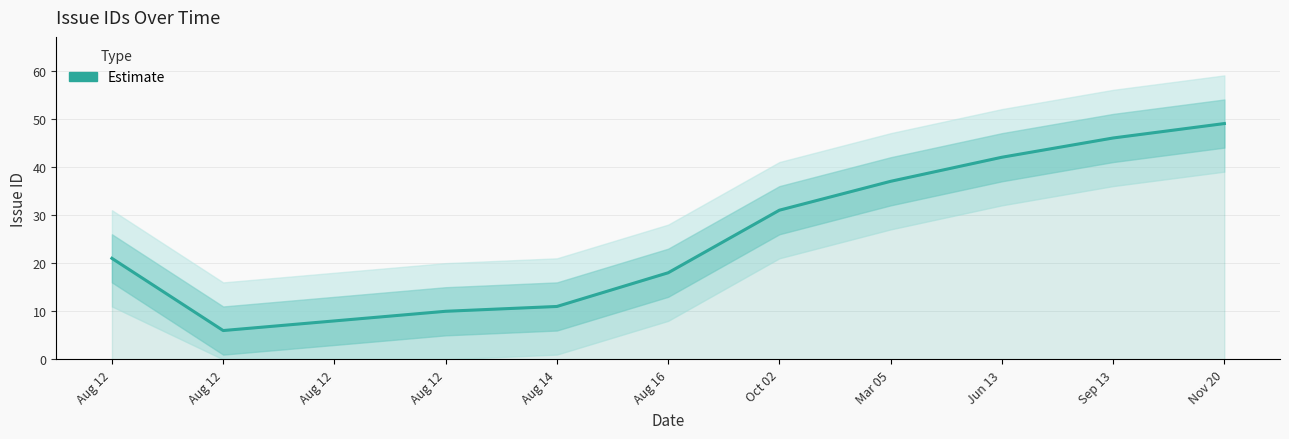

Which category has the lowest value across all series?

Aug 12